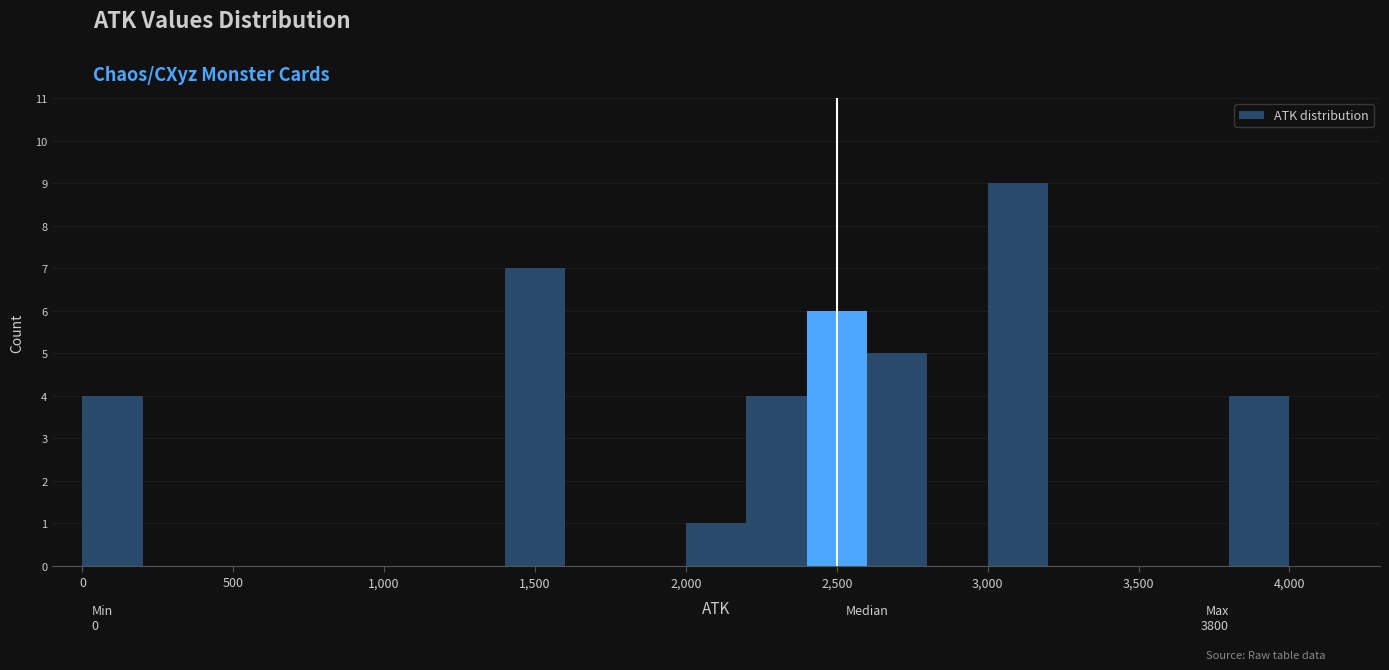

Over which range of the x-axis is the bar tallest?

3000 to 3200